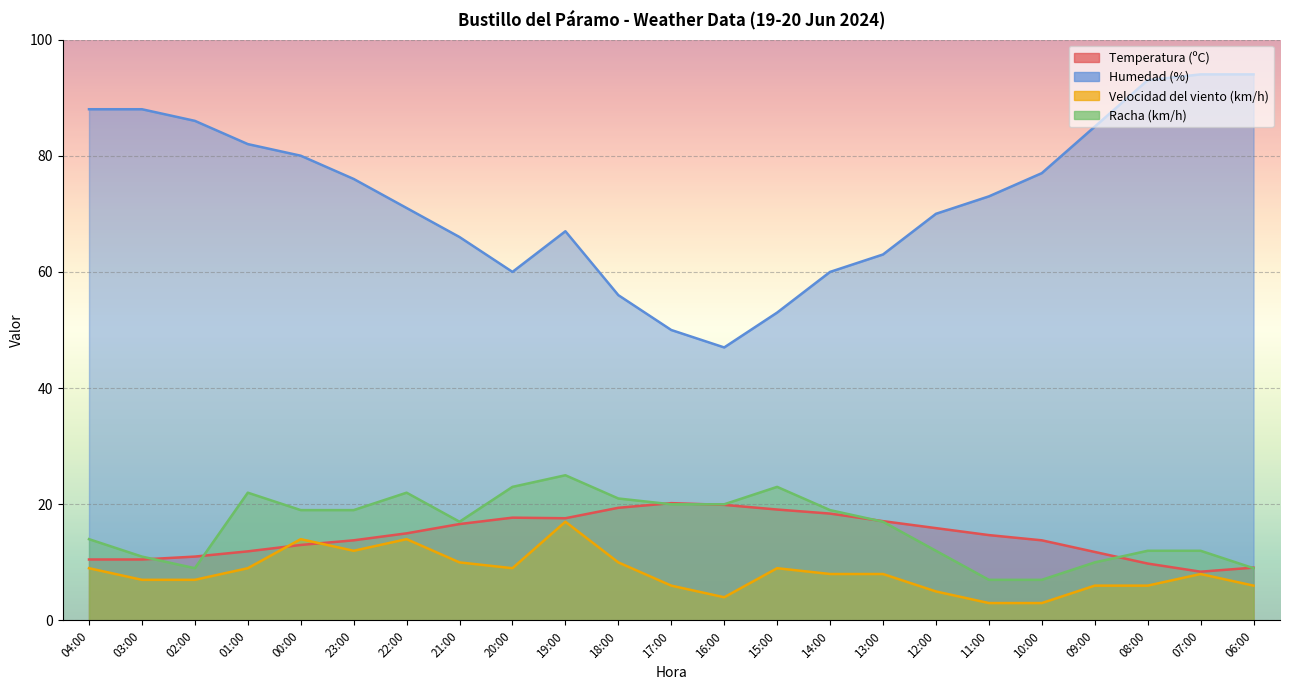

True or false: Humedad (%) and Temperatura (ºC) intersect in this chart.

False